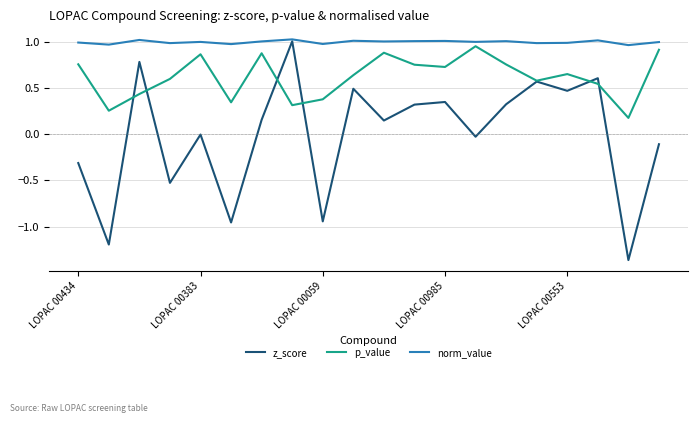

Which series has the widest spread of values?

z_score